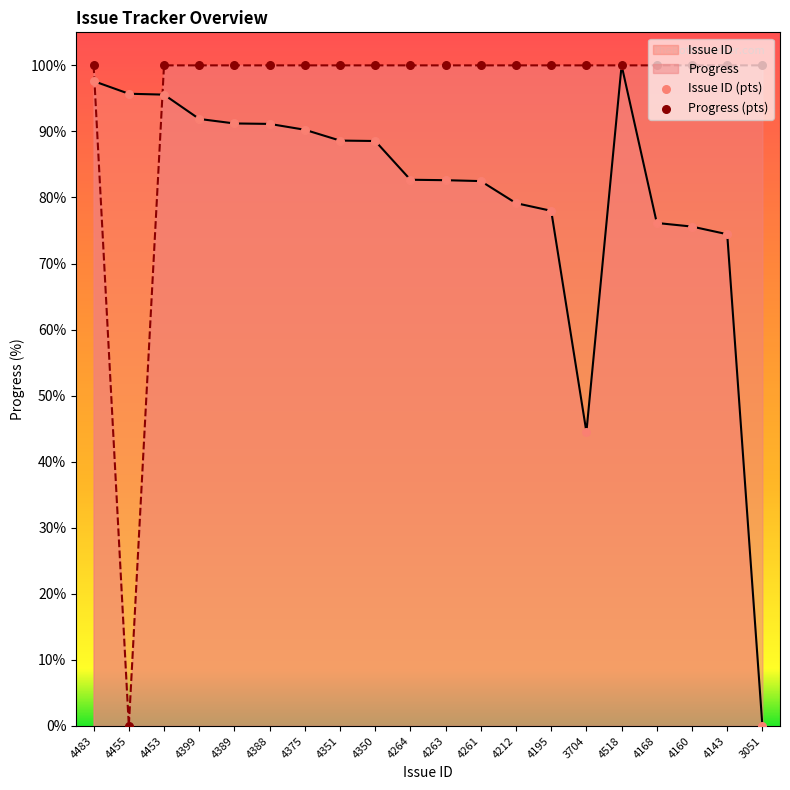

Which series has the largest total across all categories?

Progress